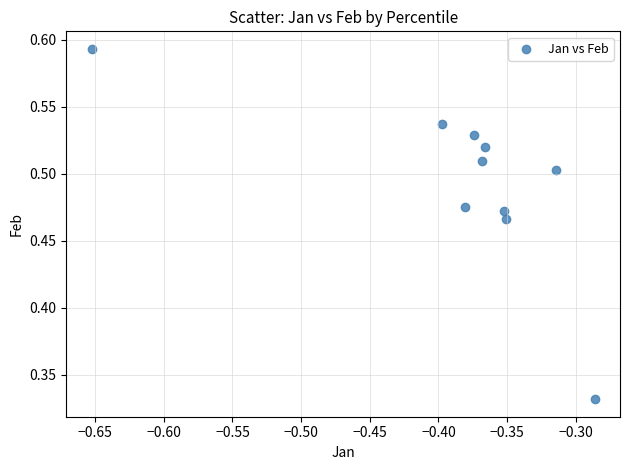

What is the range of X values (max minus min)?

0.4